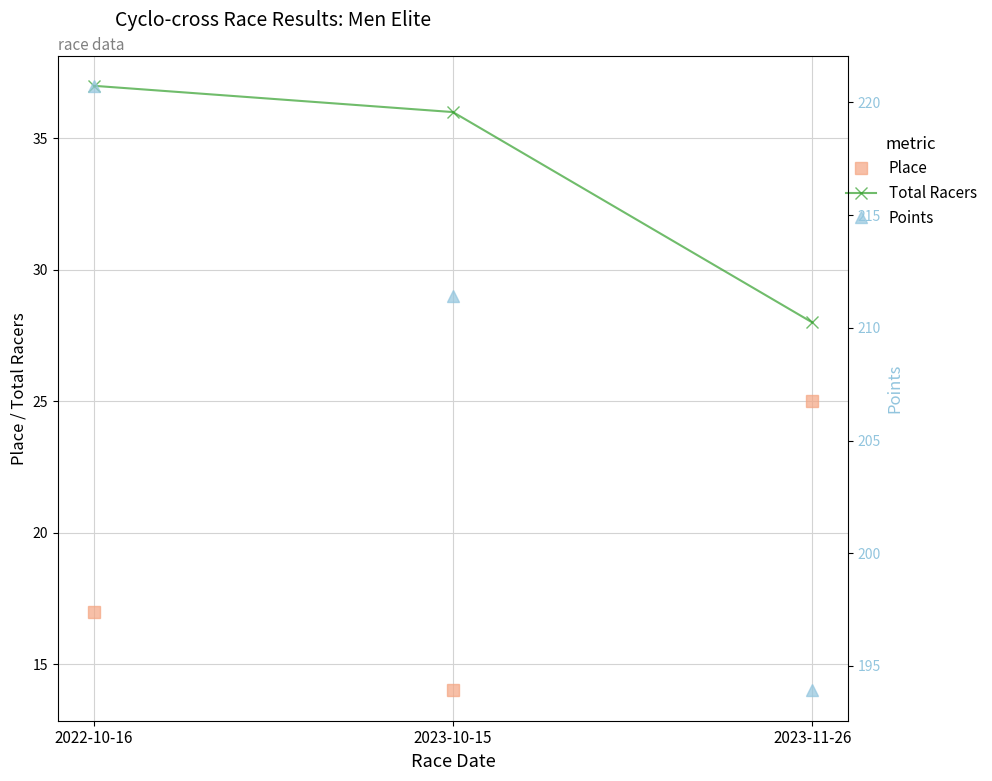

At how many categories does at least one series exceed 188?

3